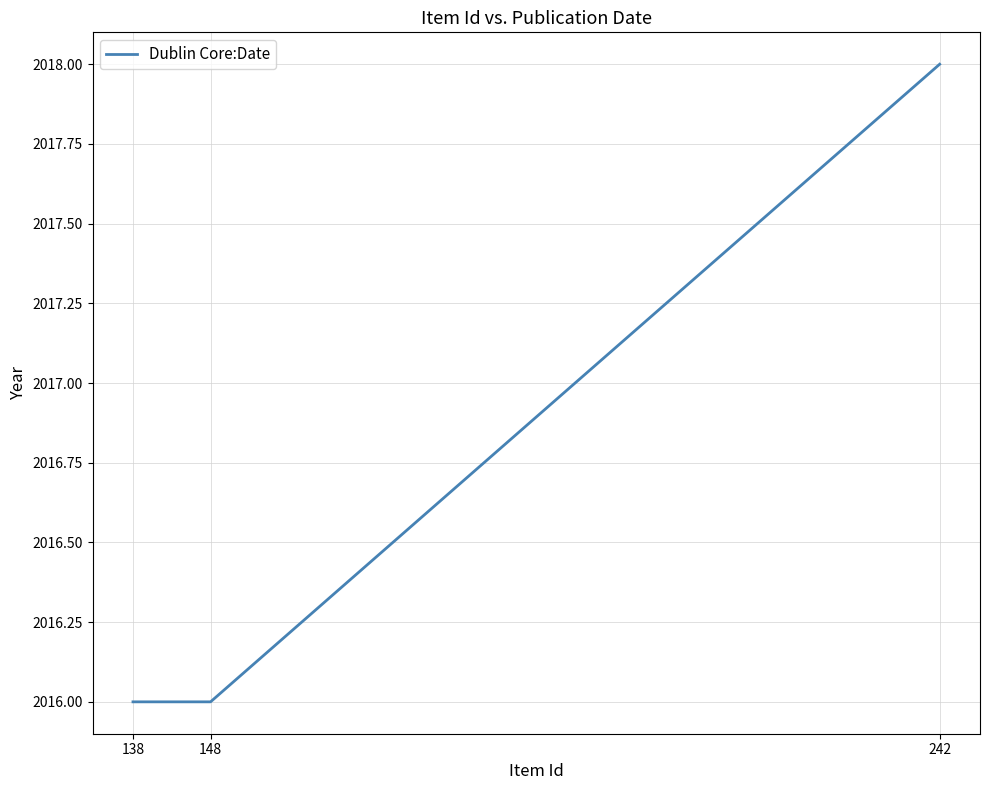

Does the chart display data point markers on the line(s)?

No